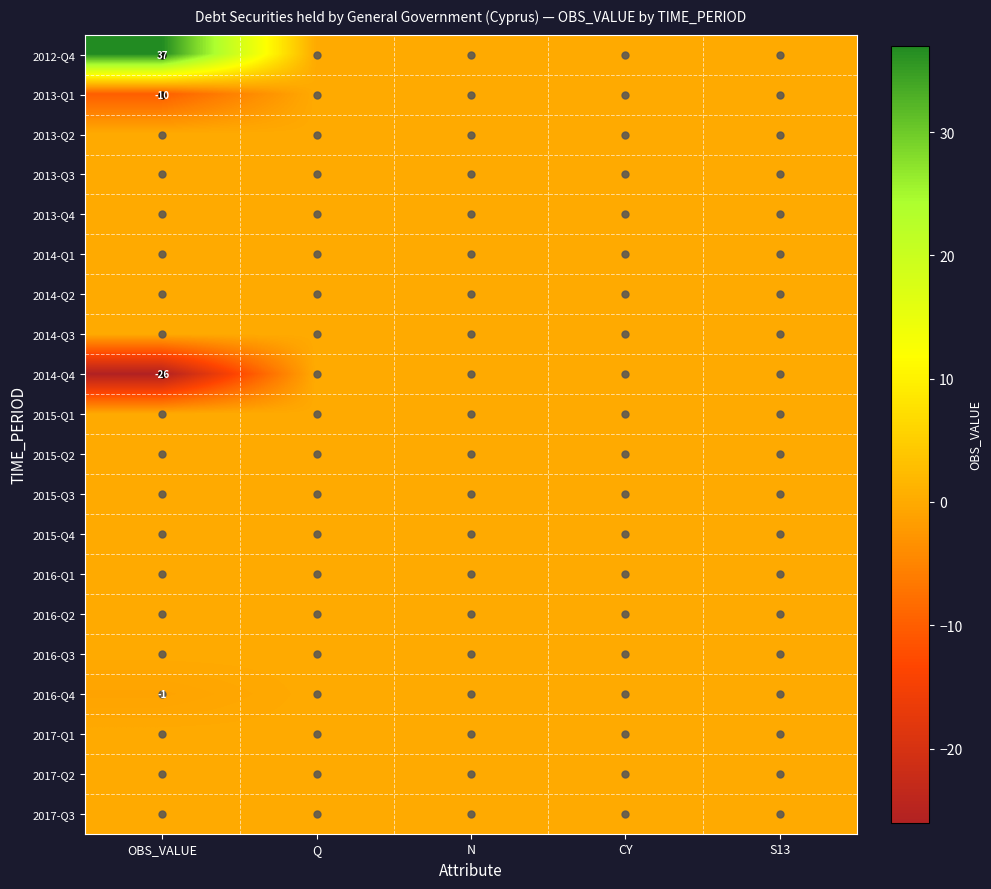

How many negative values does the 2013-Q1 series have?

1